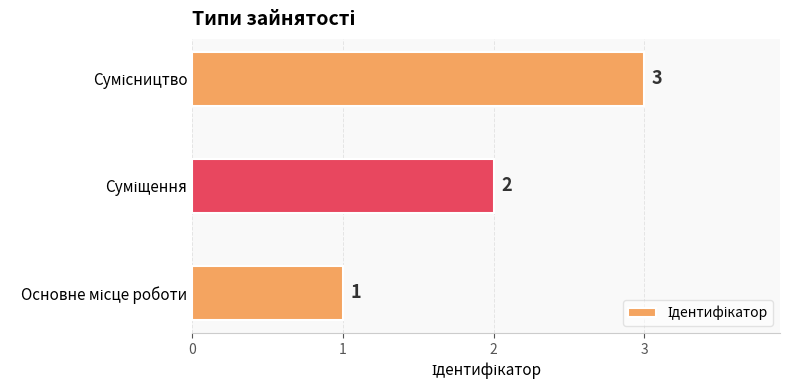

What is the maximum value shown in the chart?

3